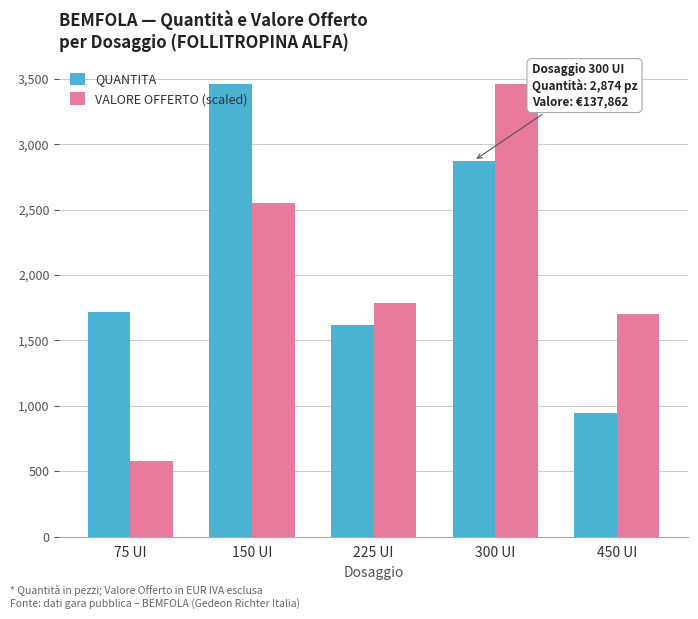

What is the minimum value shown in the chart?

579.3